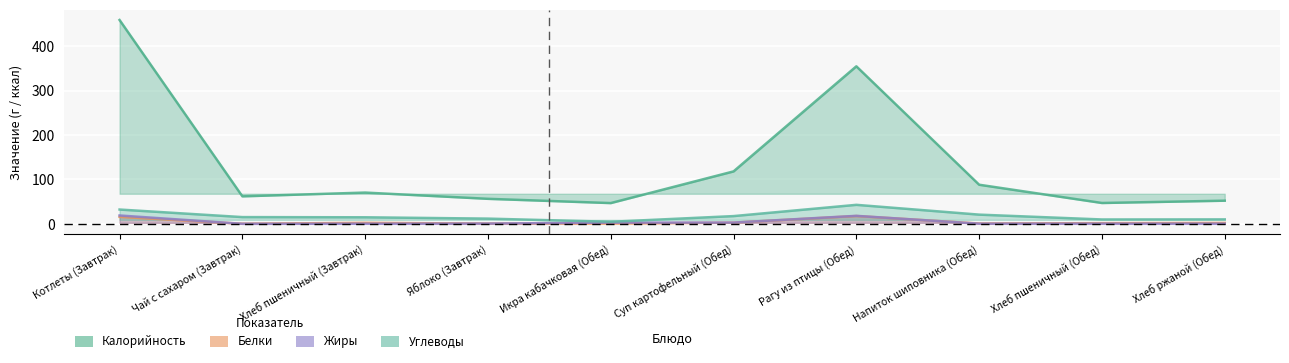

Where is the first local maximum for Жиры?

Рагу из птицы (Обед)